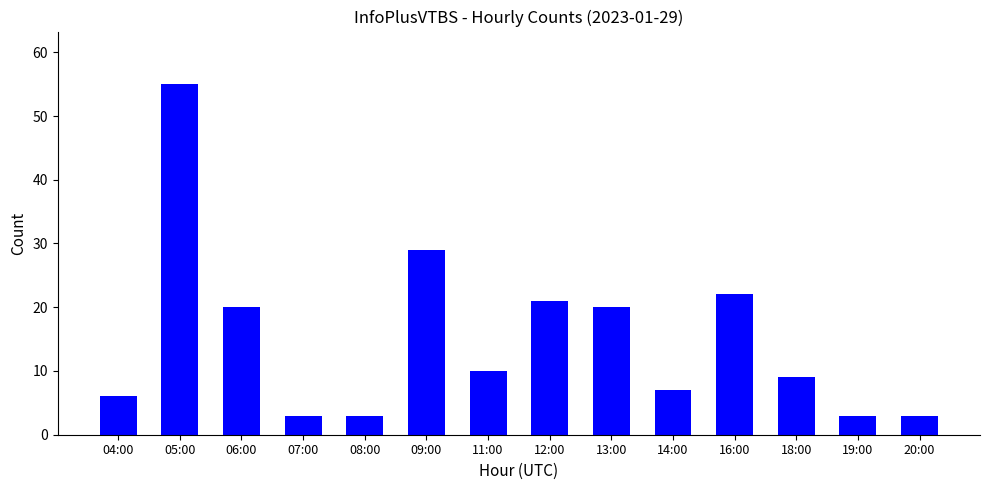

Reading right to left, list all the values displayed in this chart.

3	3	9	22	7	20	21	10	29	3	3	20	55	6